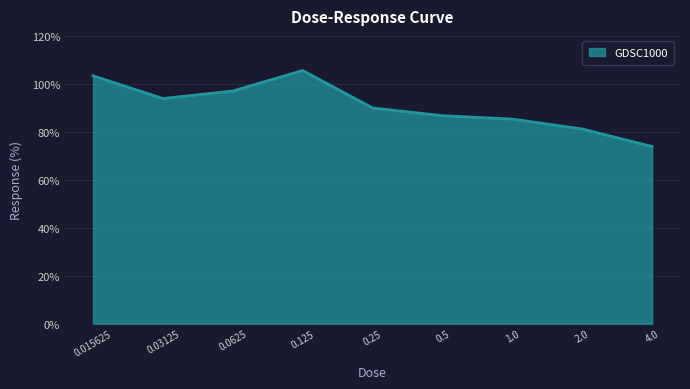

What is the difference between the maximum and second lowest values?

24.4